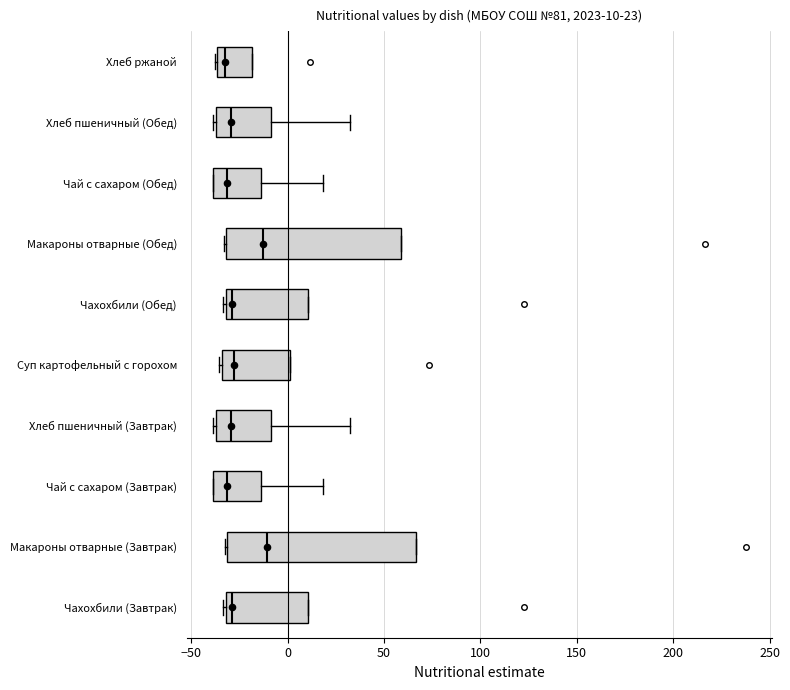

Which box is the widest, from its left edge to its right edge?

Макароны отварные (Завтрак)